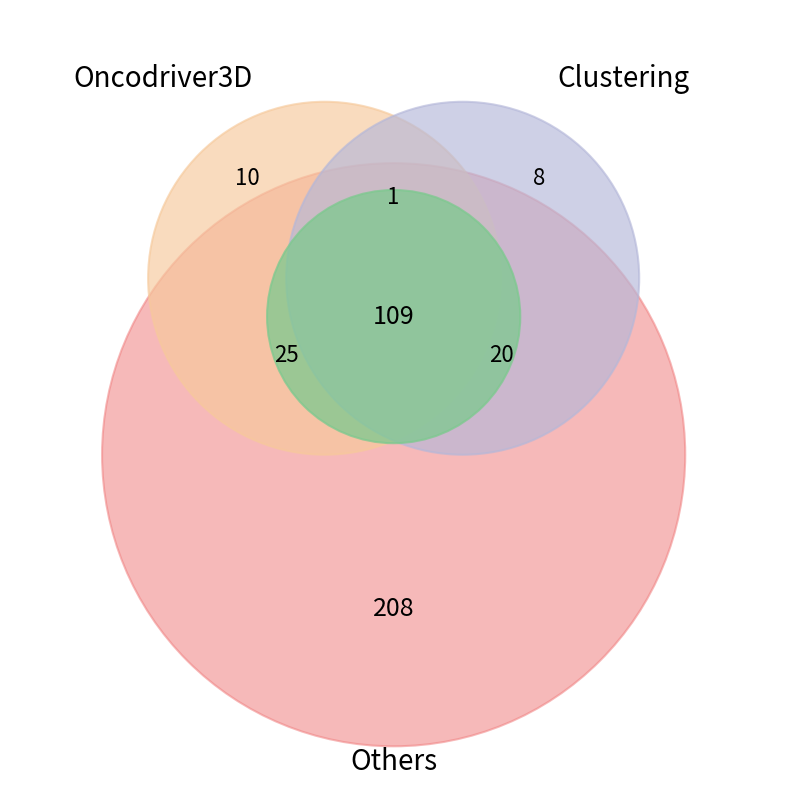

True or false: 0 accounts for 11% of the total.

False